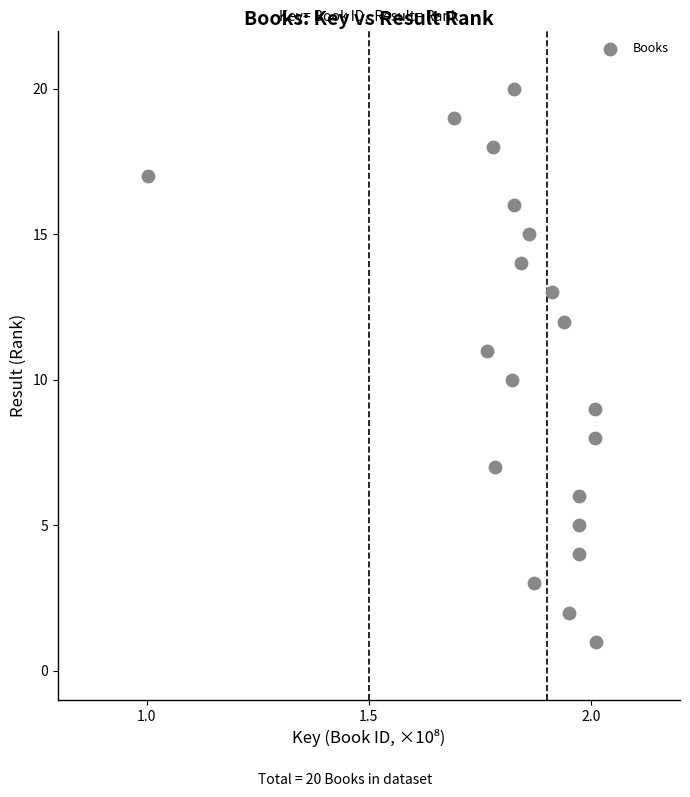

What is the range of Y values (max minus min)?

19